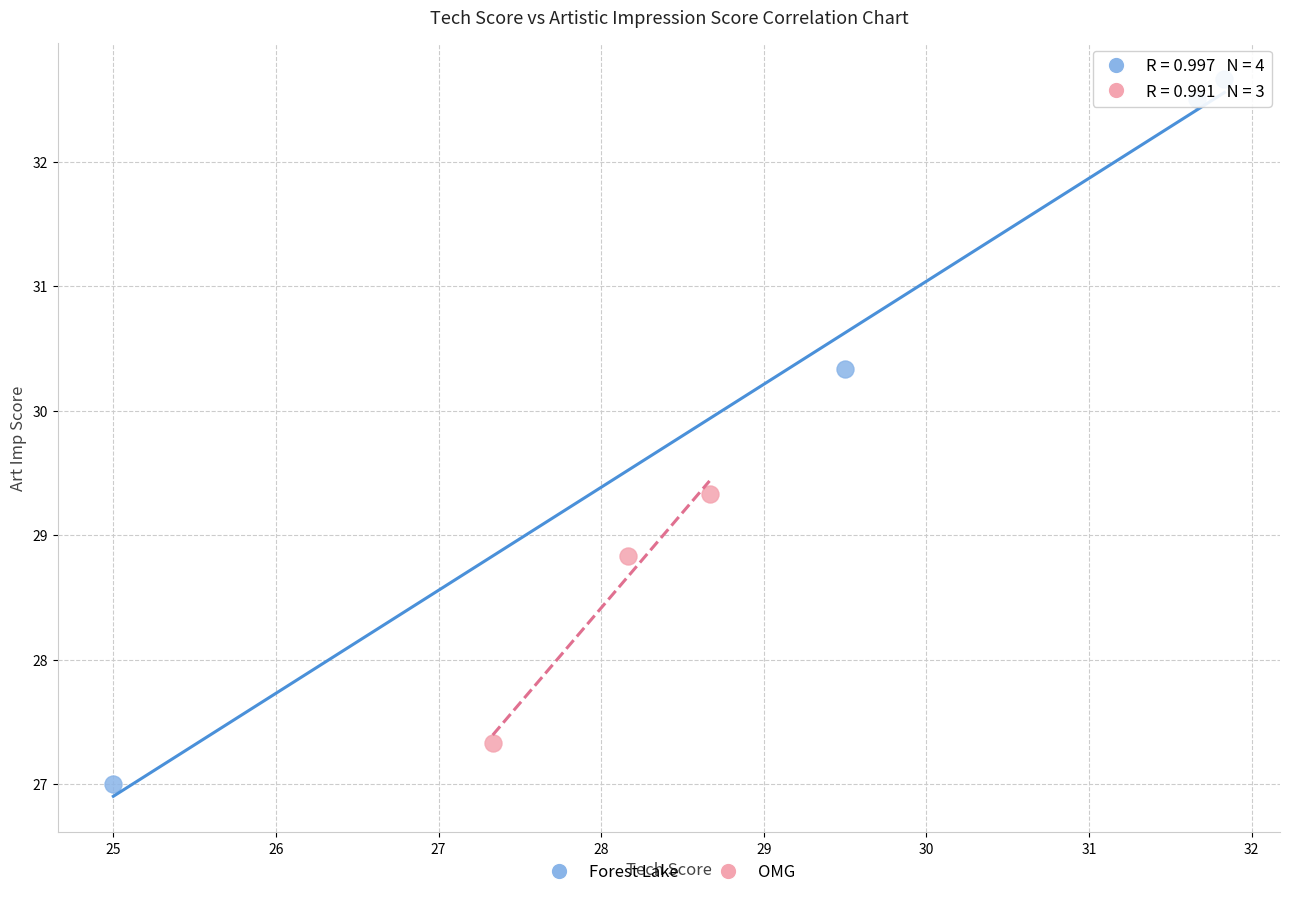

Which series reaches the maximum Y coordinate?

Forest Lake